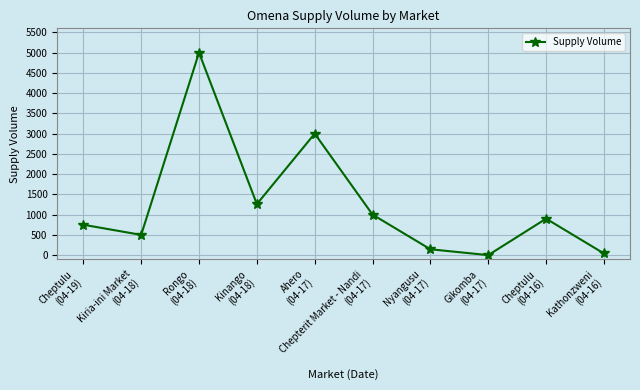

Between Ahero
(04-17) and Kiria-ini Market
(04-18), which is larger?

Ahero
(04-17)